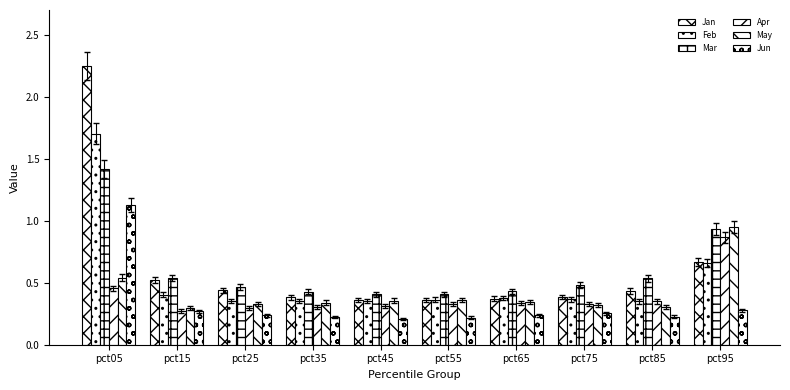

At which category is the sum across all series the highest?

pct05